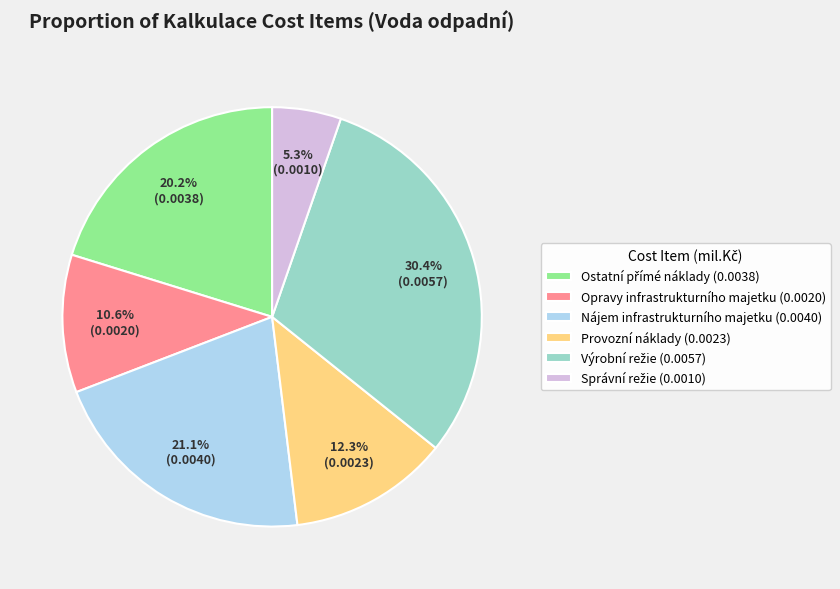

How much of the chart is everything except Nájem infrastrukturního majetku (0.0040)?

78.9%